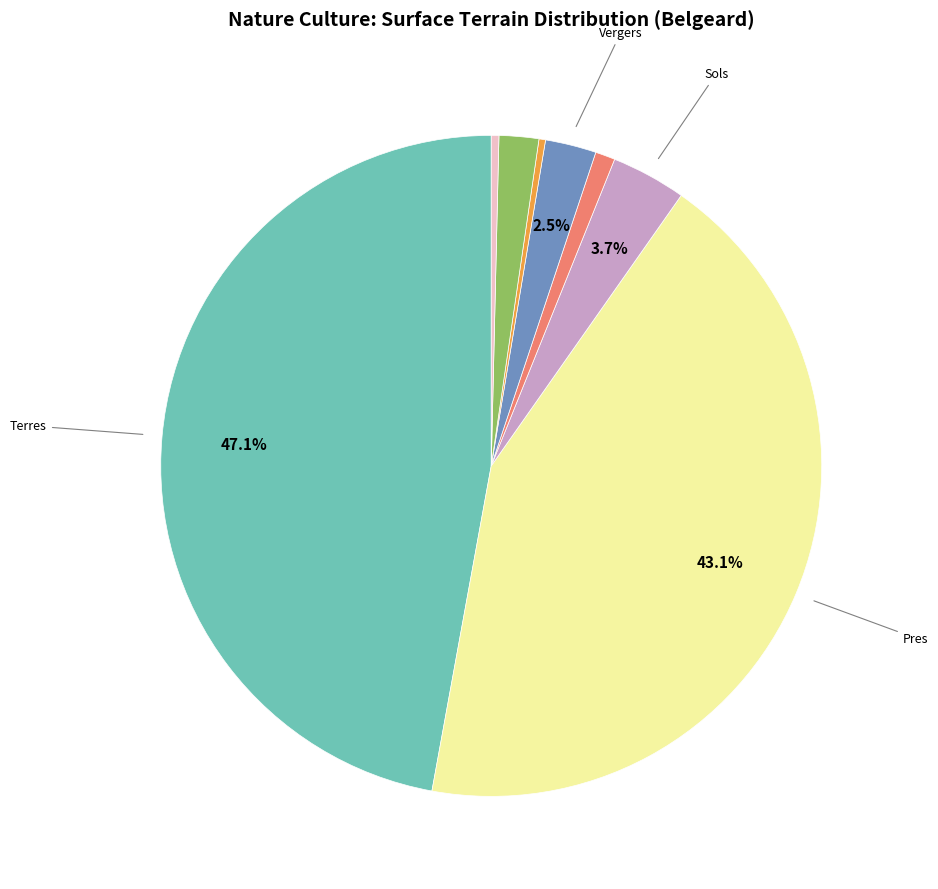

Is there a majority slice in this chart?

No